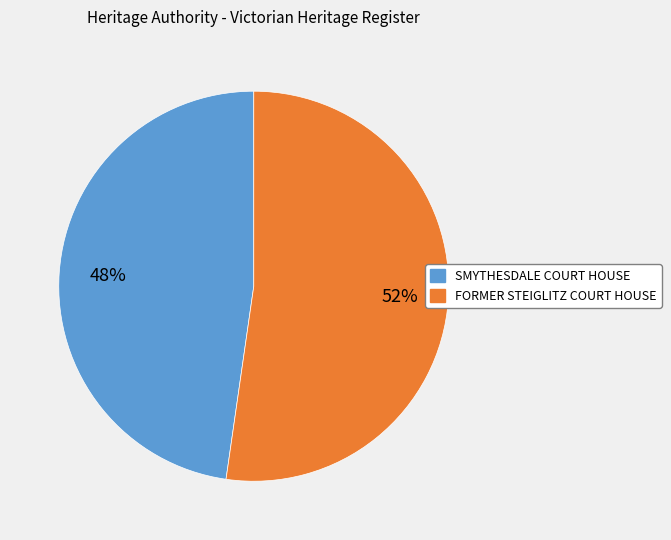

True or false: FORMER STEIGLITZ COURT HOUSE accounts for 52% of the total.

True